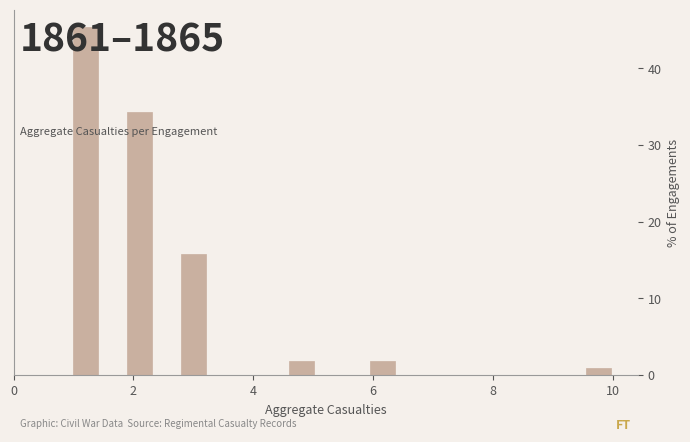

Around what value on the x-axis is the tallest bar? Give the approximate position of its centre, as read against the axis.

1.2